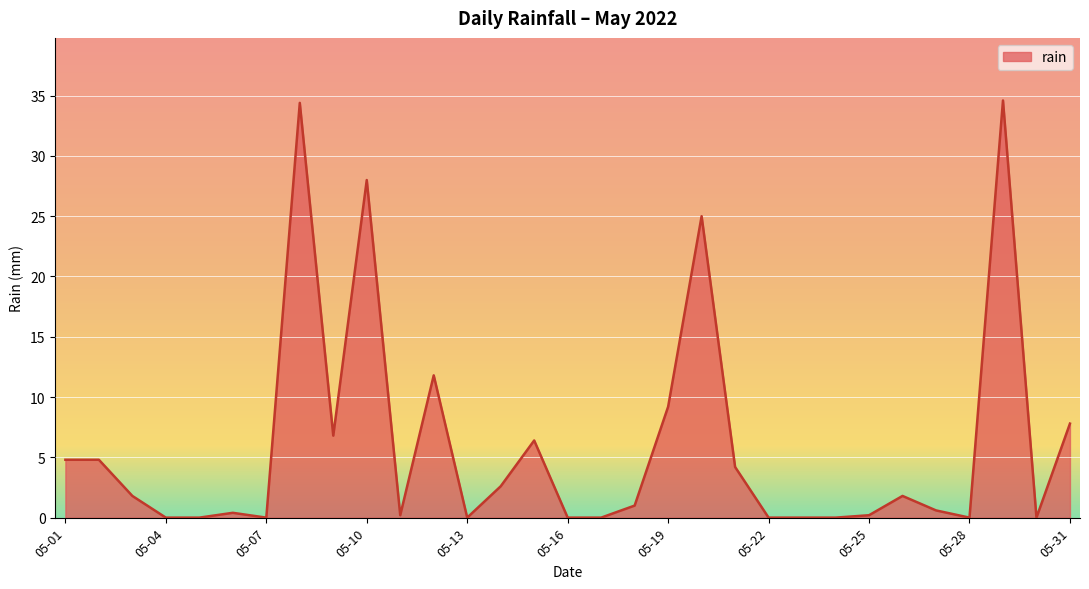

What is the difference between the maximum and minimum values?

34.6